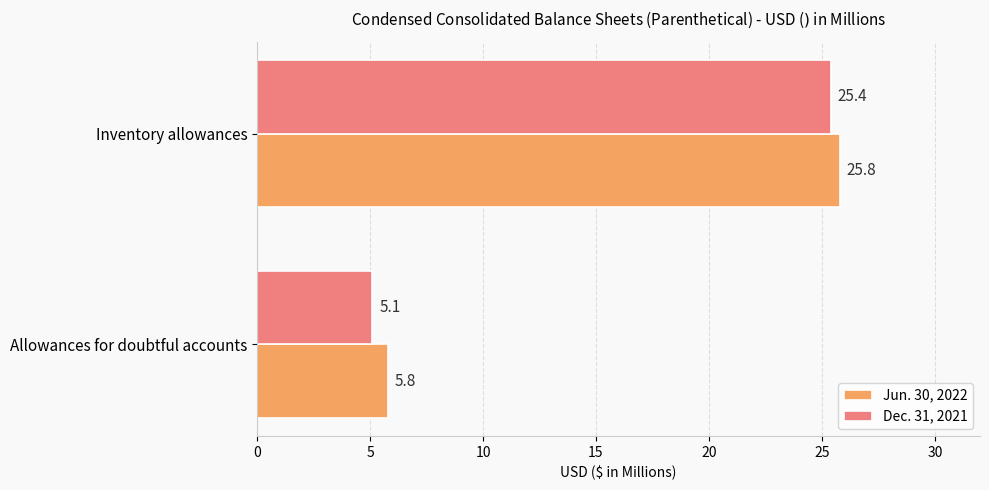

What is the total value across all series at Allowances for doubtful accounts?

10.9